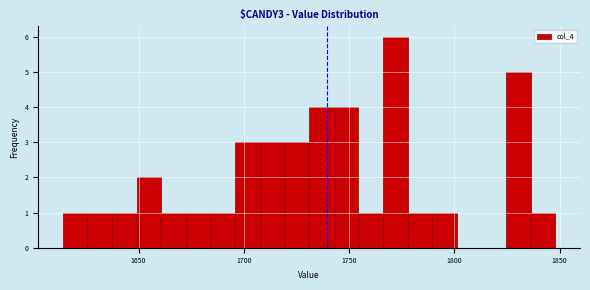

Around what value on the x-axis is the tallest bar? Give the approximate position of its centre, as read against the axis.

1770